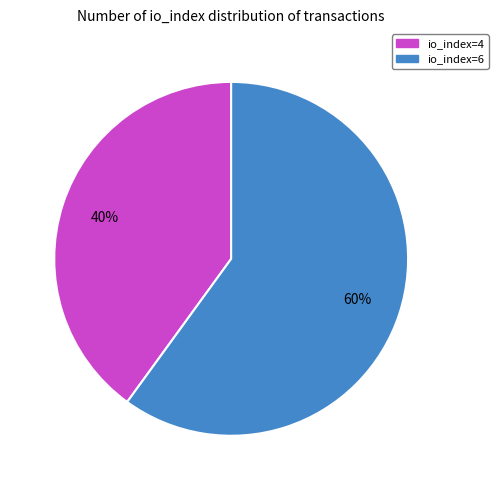

How many segments does this pie chart have?

2